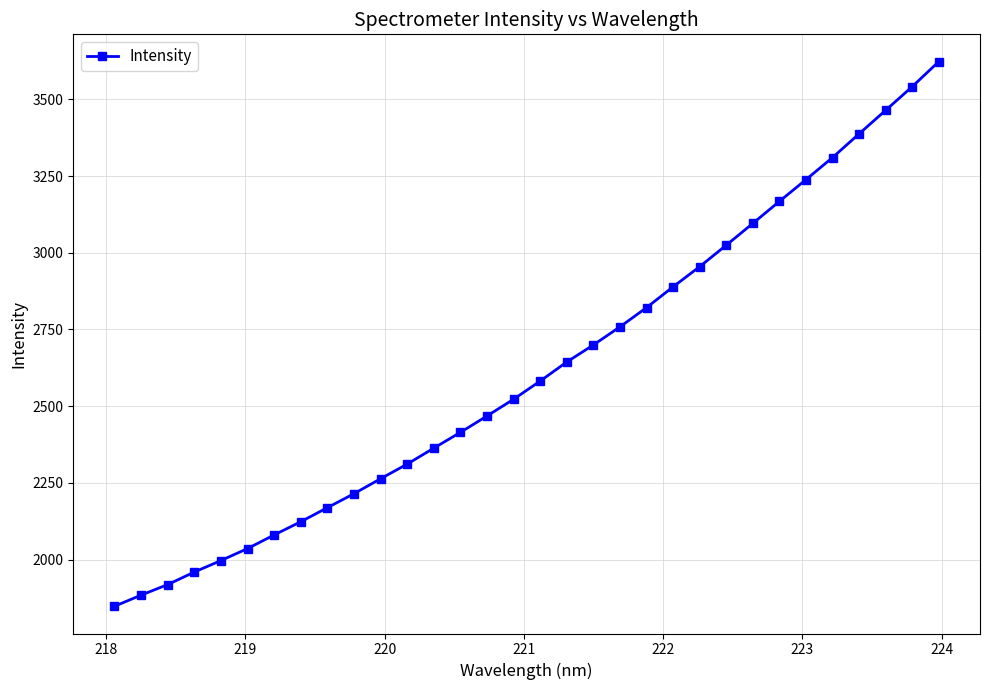

What is the value of the 24th point from the left?

3024.7